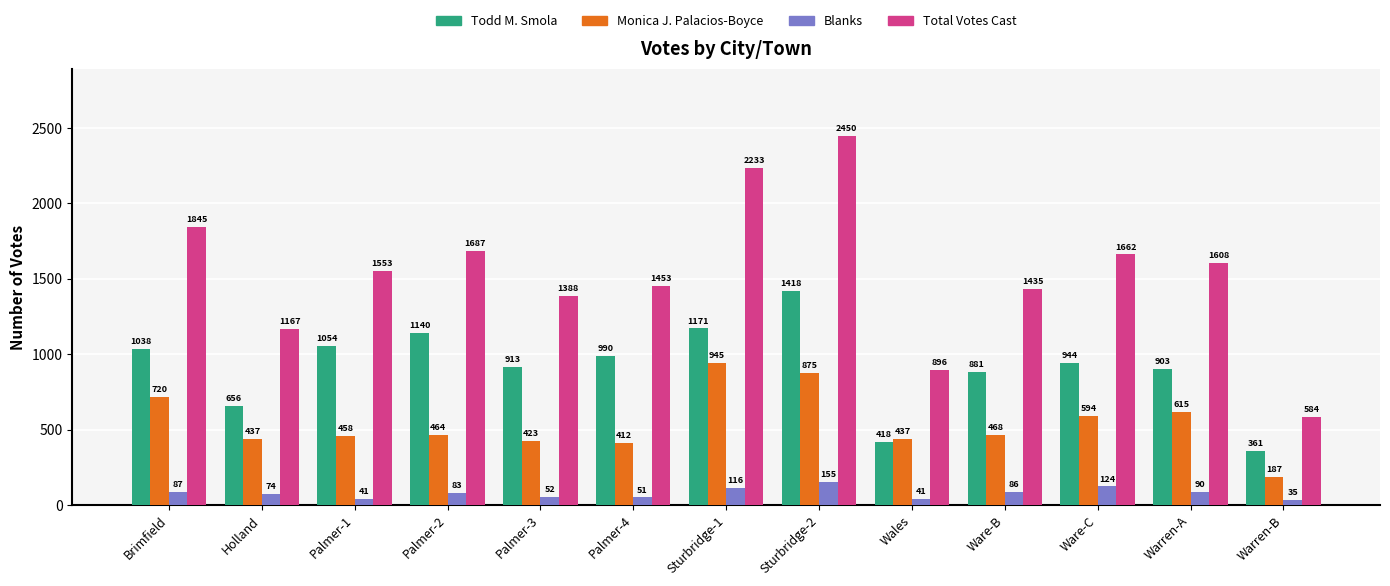

Which series changed the most between Sturbridge-1 and Warren-B?

Total Votes Cast